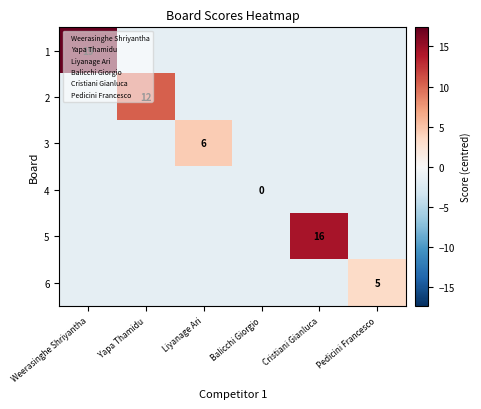

The 3 series shows -2.6 at Pedicini Francesco. True or false?

False